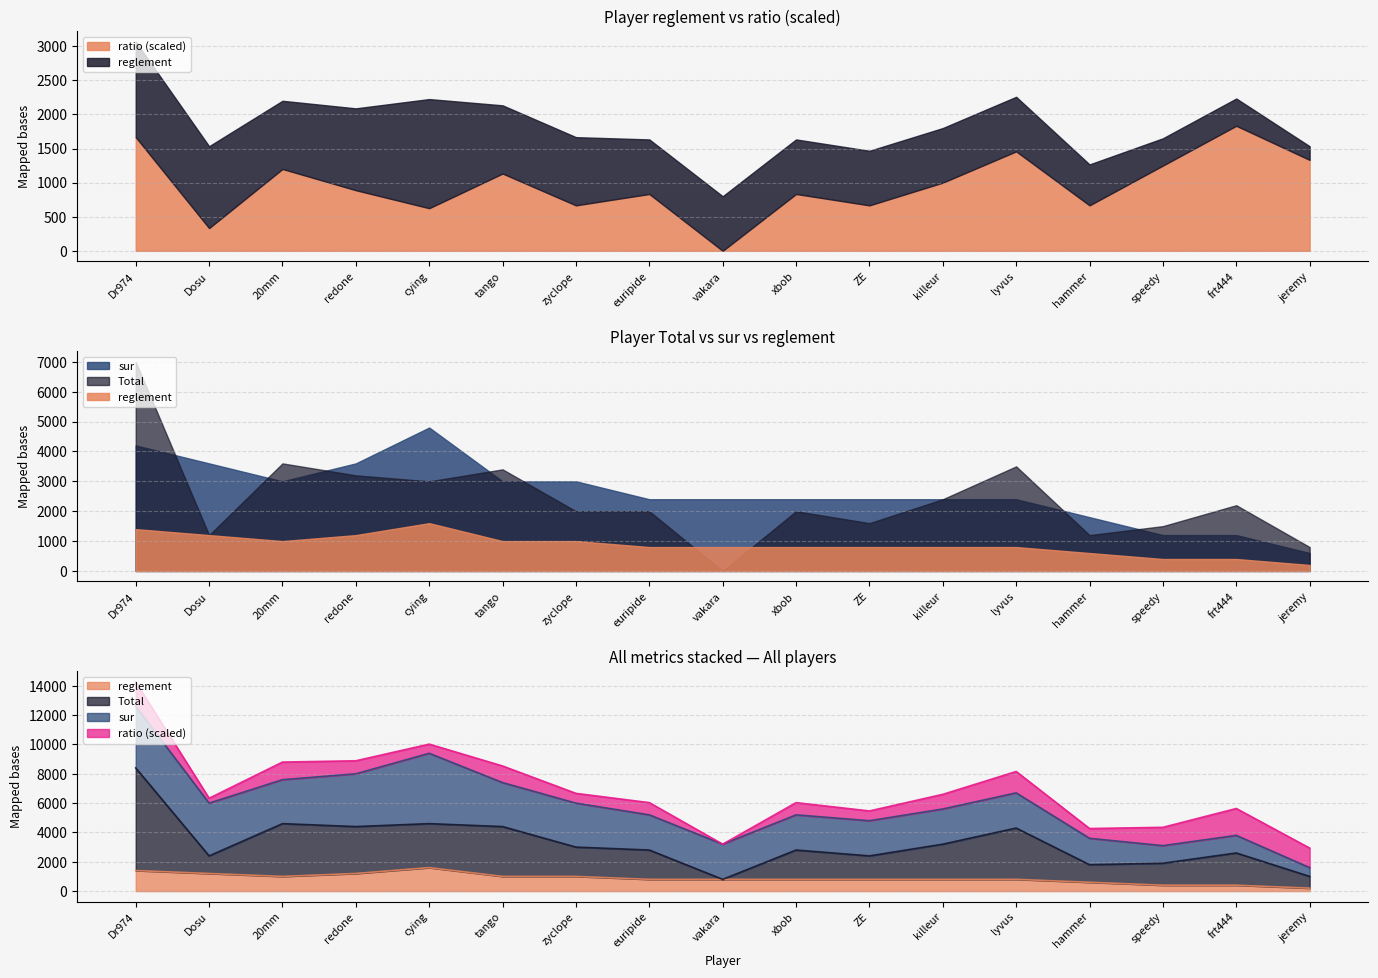

What is the average value of the reglement series?

871